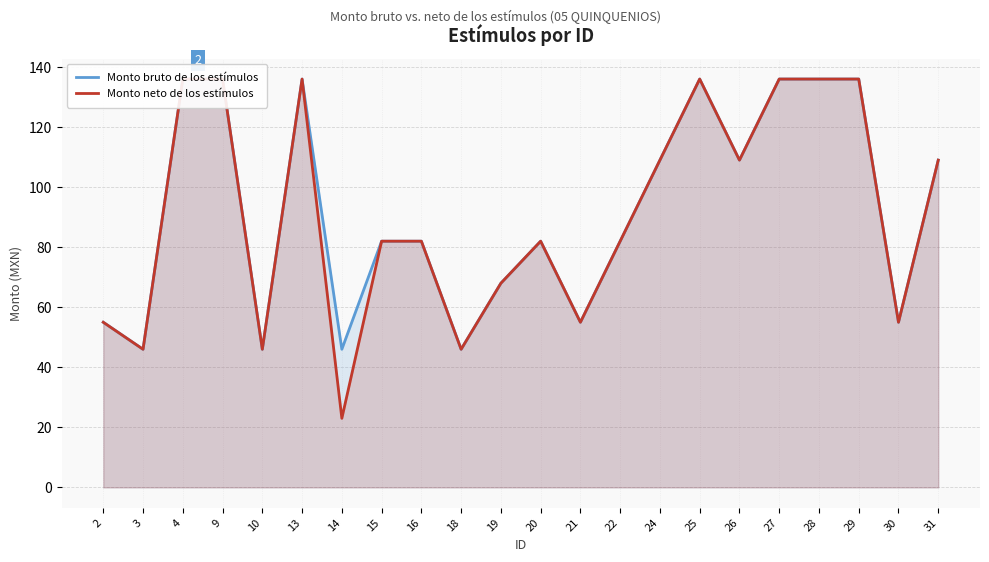

At how many categories does at least one series exceed 128?

7